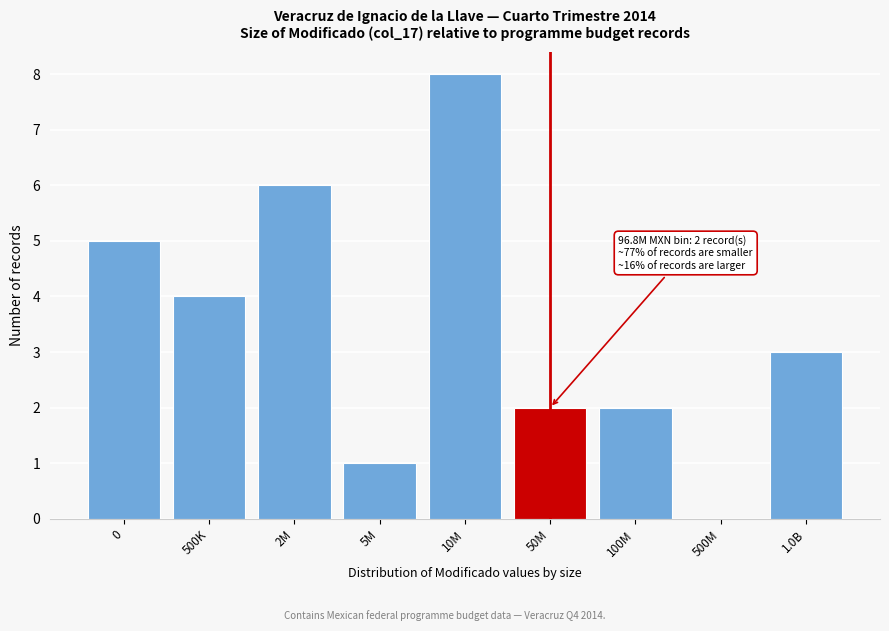

Reading right to left, list all the values displayed in this chart.

1.0B=3	500M=0	100M=2	50M=2	10M=8	5M=1	2M=6	500K=4	0=5